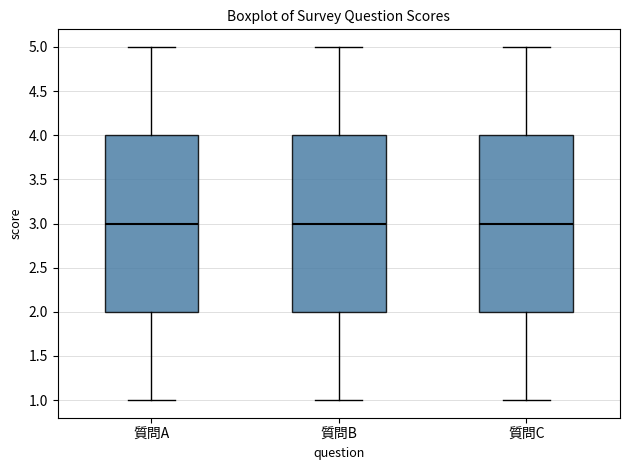

Where is the upper edge of the box for 質問B on the y-axis? The values are not printed on the chart, so give them approximately, as read against the axis.

4